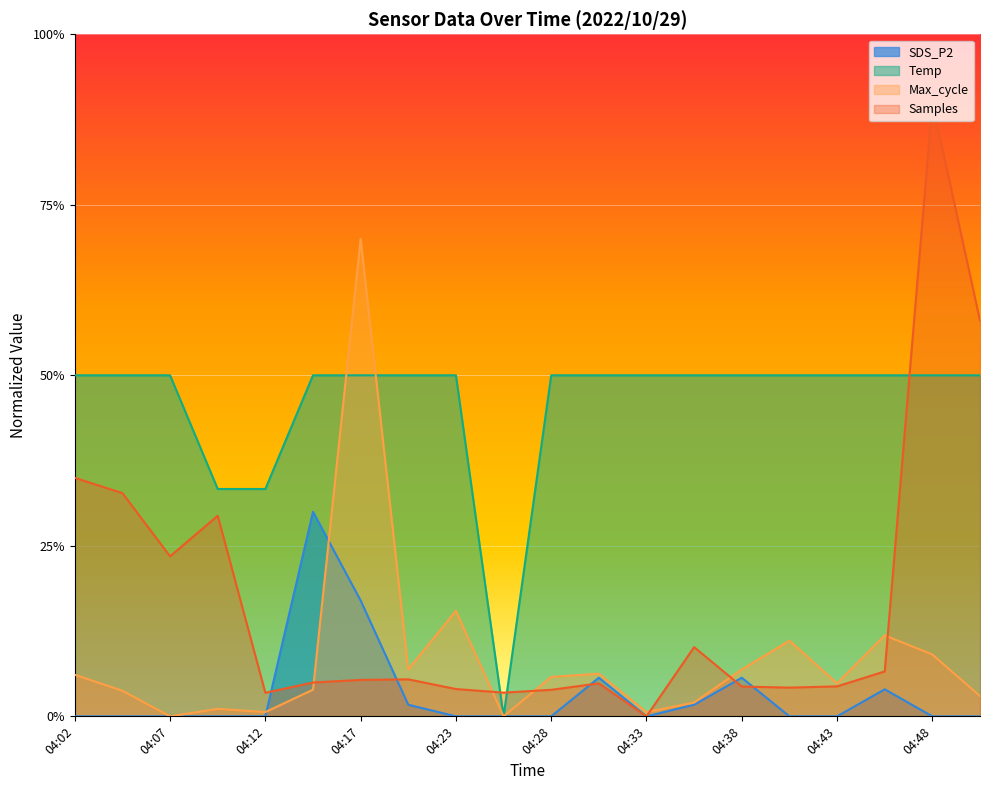

Reading left to right, transcribe all the data shown in this chart.

Temp: 0.5	0.5	0.5	0.3	0.3	0.5	0.5	0.5	0.5	0.0	0.5	0.5	0.5	0.5	0.5	0.5	0.5	0.5	0.5	0.5
SDS_P2: 0.0	0.0	0.0	0.0	0.0	0.3	0.2	0.0	0.0	0.0	0.0	0.1	0.0	0.0	0.1	0.0	0.0	0.0	0.0	0.0
Max_cycle: 0.1	0.0	0.0	0.0	0.0	0.0	0.7	0.1	0.2	0.0	0.1	0.1	0.0	0.0	0.1	0.1	0.0	0.1	0.1	0.0
Samples: 0.3	0.3	0.2	0.3	0.0	0.0	0.1	0.1	0.0	0.0	0.0	0.0	0.0	0.1	0.0	0.0	0.0	0.1	0.9	0.6